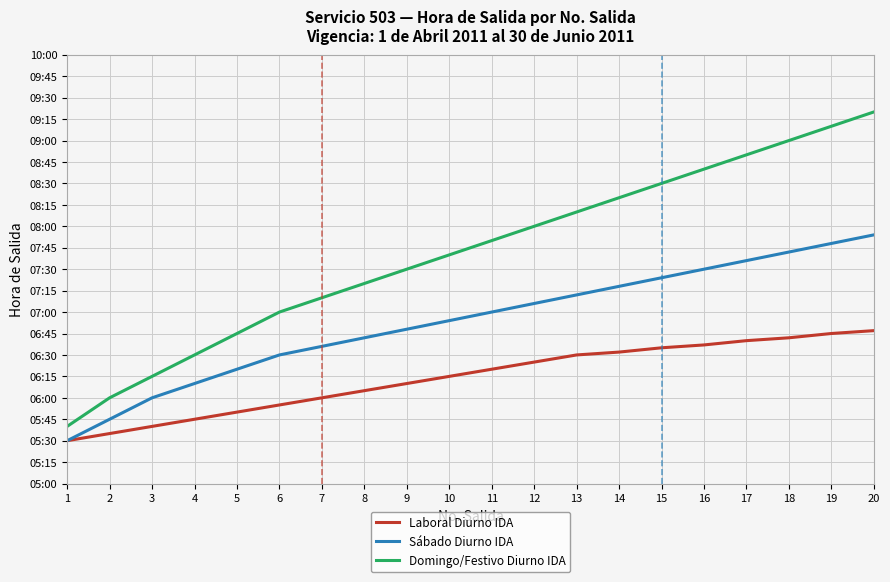

The value of Sábado Diurno IDA at 8 is 245. True or false?

False